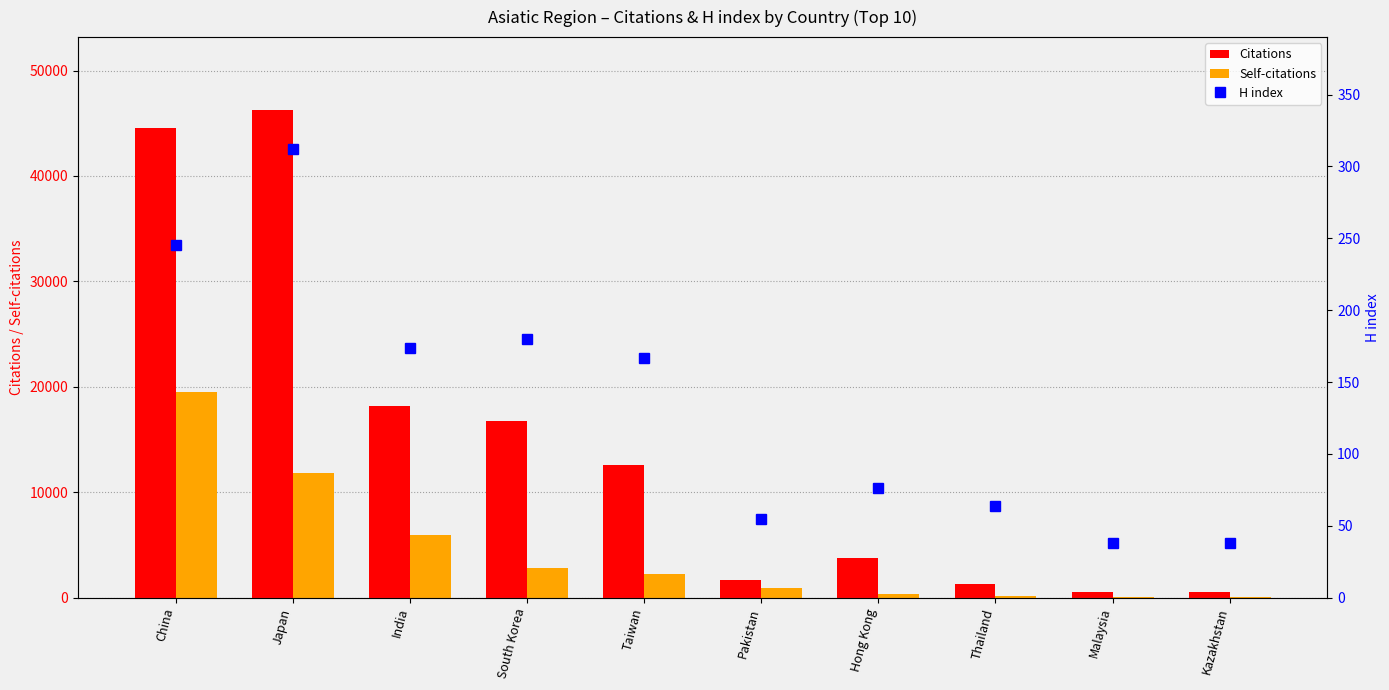

Which has a higher value, Thailand or Pakistan?

Pakistan